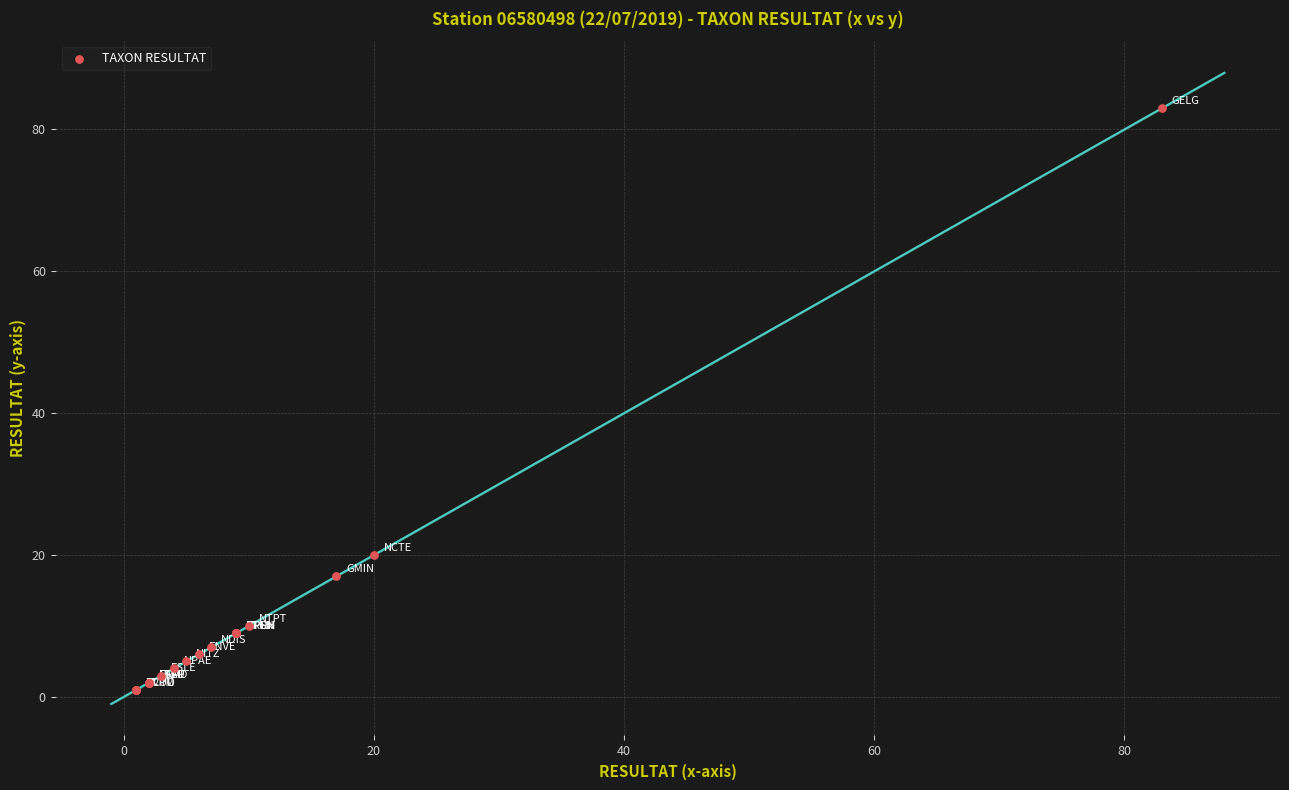

What Y value in the scatter plot is closest to 42?

20